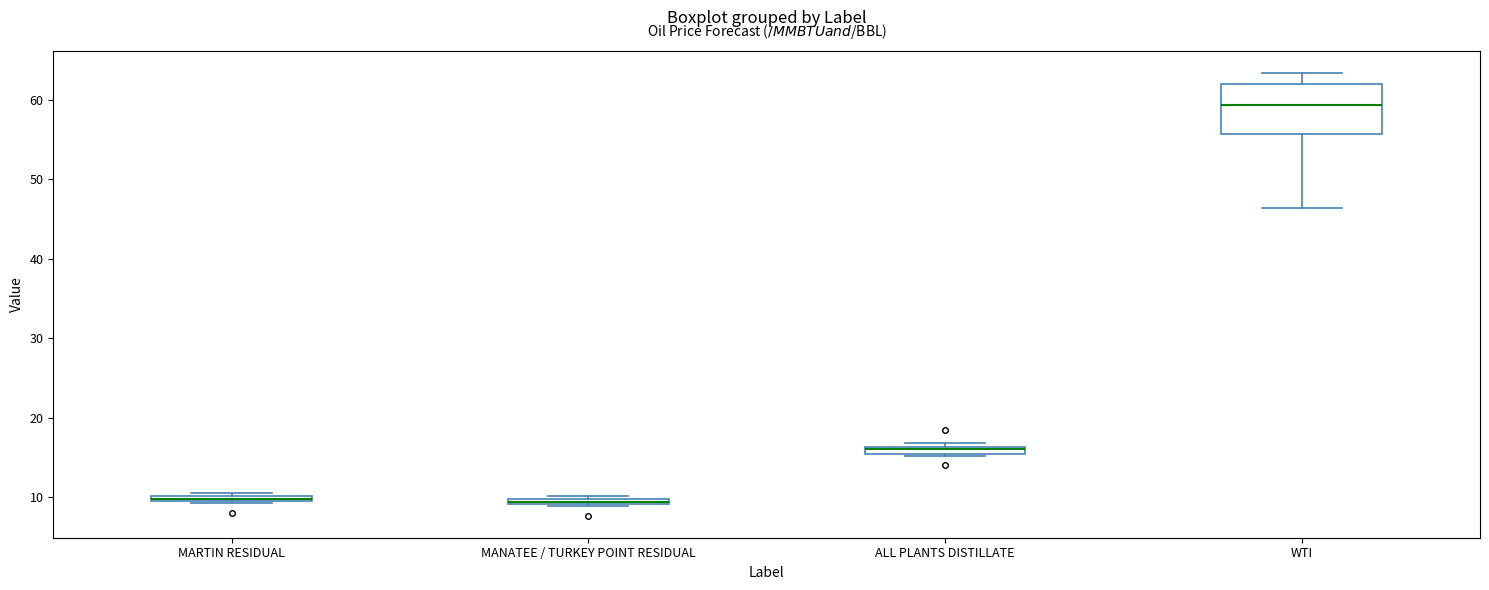

Which box is the tallest, from its lower edge to its upper edge?

WTI